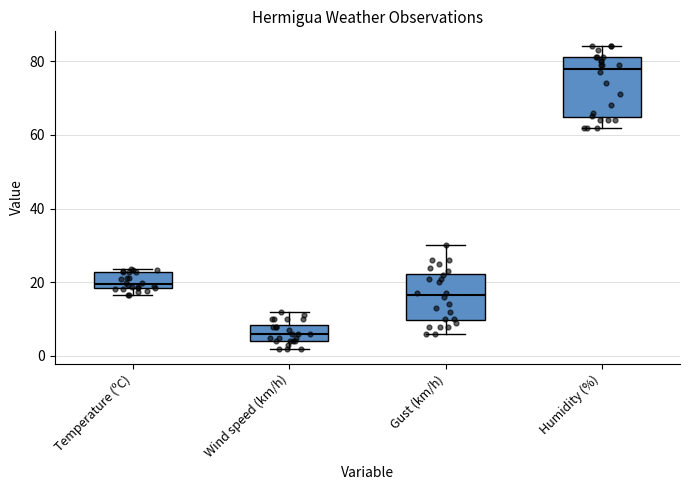

Reading left to right, transcribe this box plot: for each box, give where its median line is, the range the box spans, and where its two whiskers end, as read against the y-axis. The values are not printed on the chart, so give them approximately, as read against the axis.

Temperature (ºC): median 20, box 18 to 22, whiskers 16 to 24
Wind speed (km/h): median 6, box 4 to 8, whiskers 2 to 12
Gust (km/h): median 16, box 10 to 22, whiskers 6 to 30
Humidity (%): median 78, box 64 to 82, whiskers 62 to 84